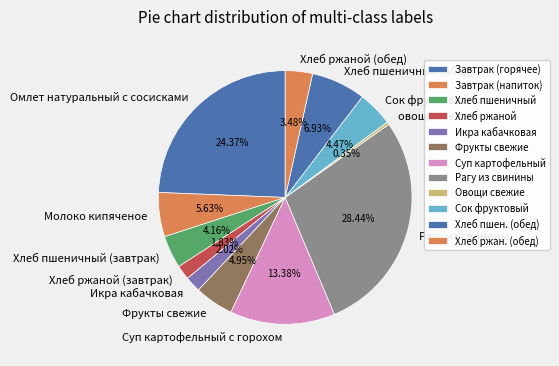

What percentage is NOT represented by Икра кабачковая?

98.0%